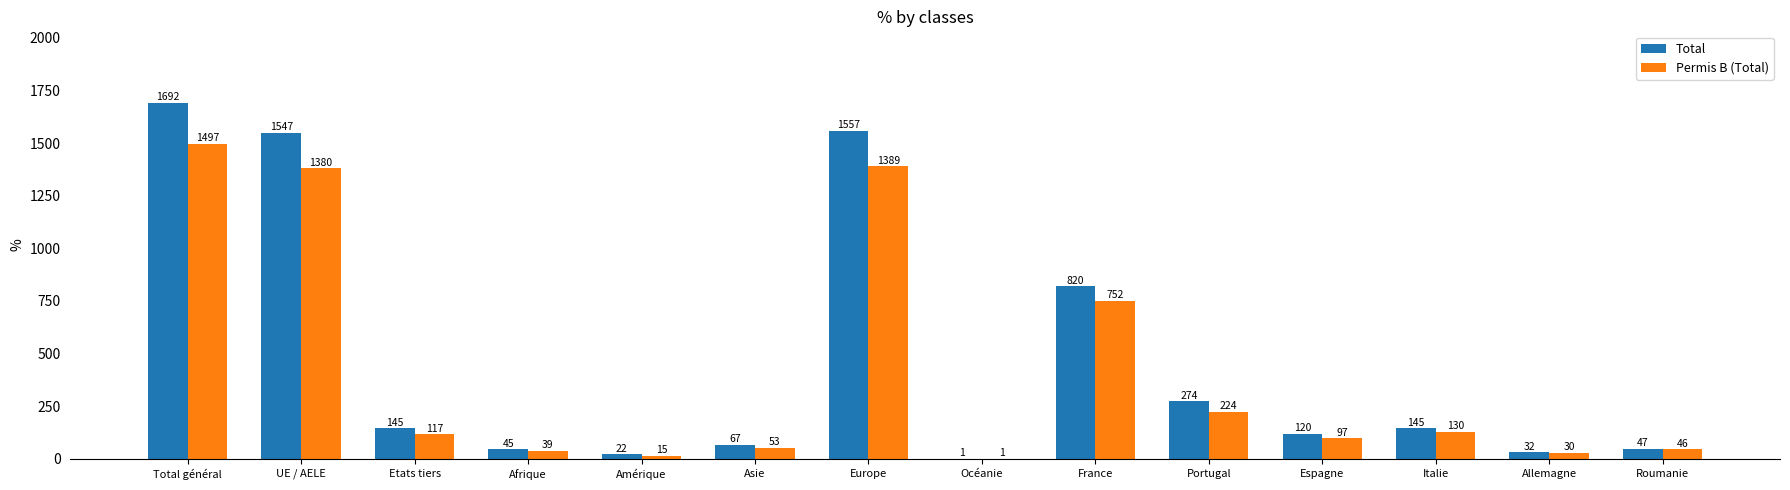

Between UE / AELE and Afrique, which series saw the biggest shift?

Total